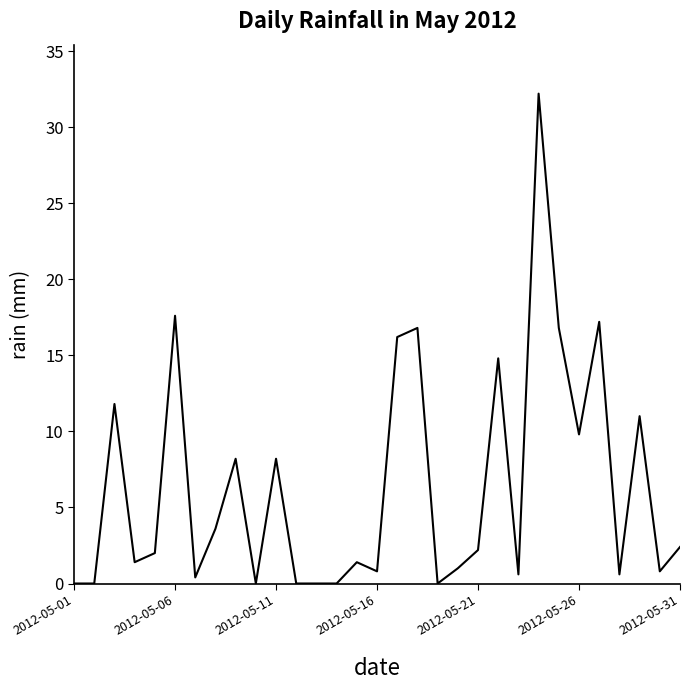

Reading right to left, transcribe all the data shown in this chart.

2.4	0.8	11.0	0.6	17.2	9.8	16.8	32.2	0.6	14.8	2.2	1.0	0.0	16.8	16.2	0.8	1.4	0.0	0.0	0.0	8.2	0.0	8.2	3.6	0.4	17.6	2.0	1.4	11.8	0.0	0.0